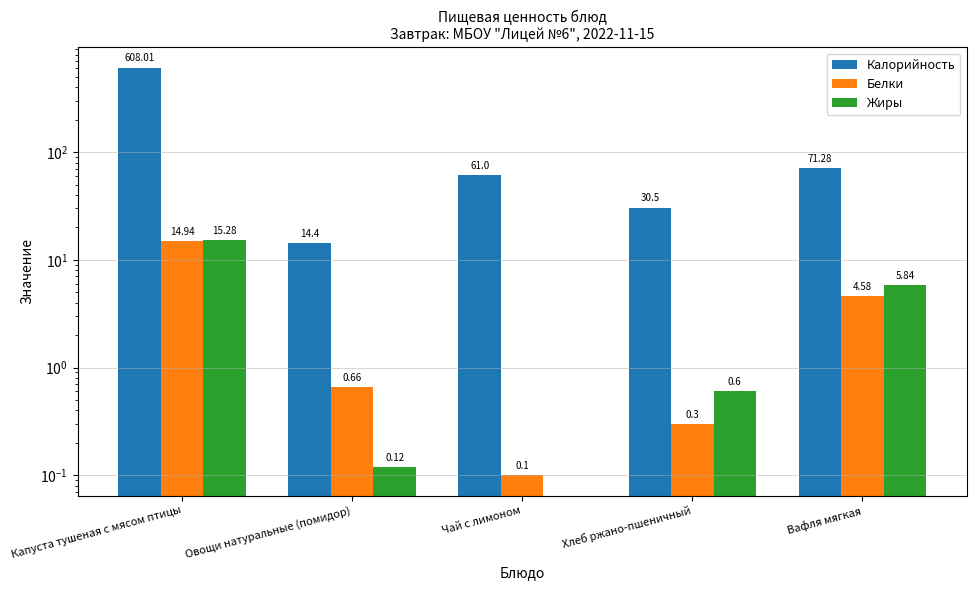

At how many categories does at least one series exceed 233?

1